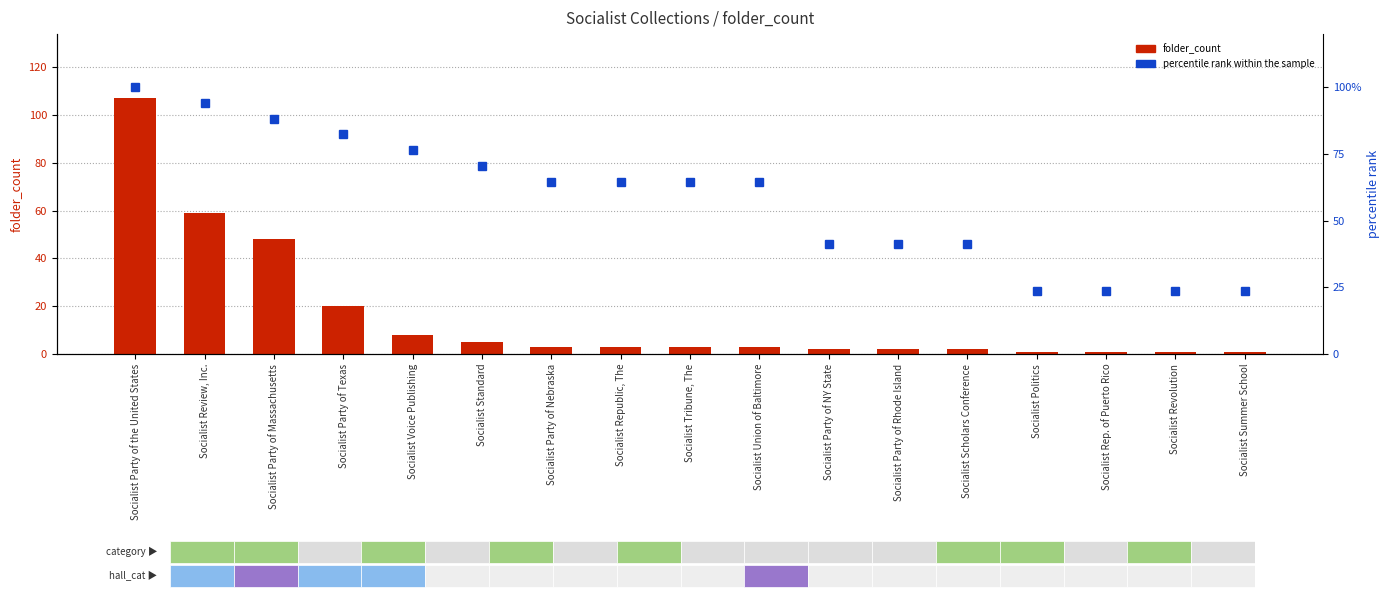

What is the maximum value for percentile rank within the sample?

100.0